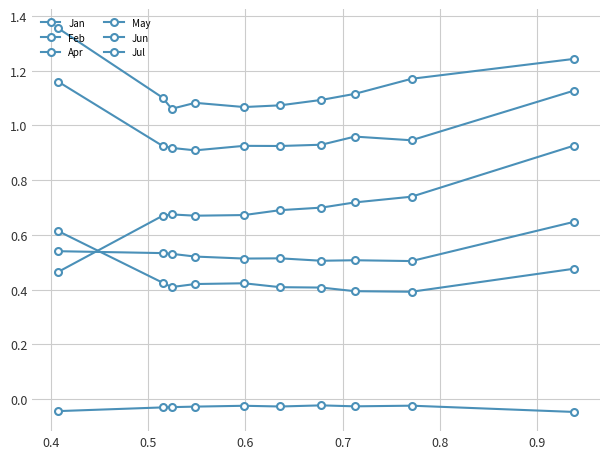

True or false: Jan and Feb cross at least once.

False